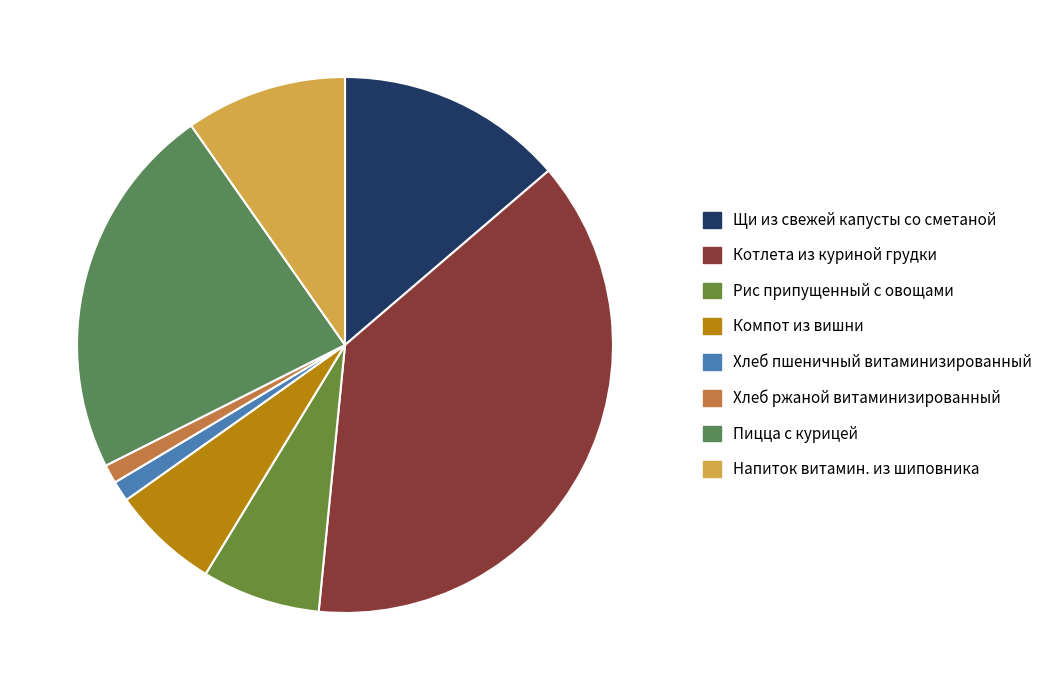

Is Пицца с курицей the majority of the pie?

No